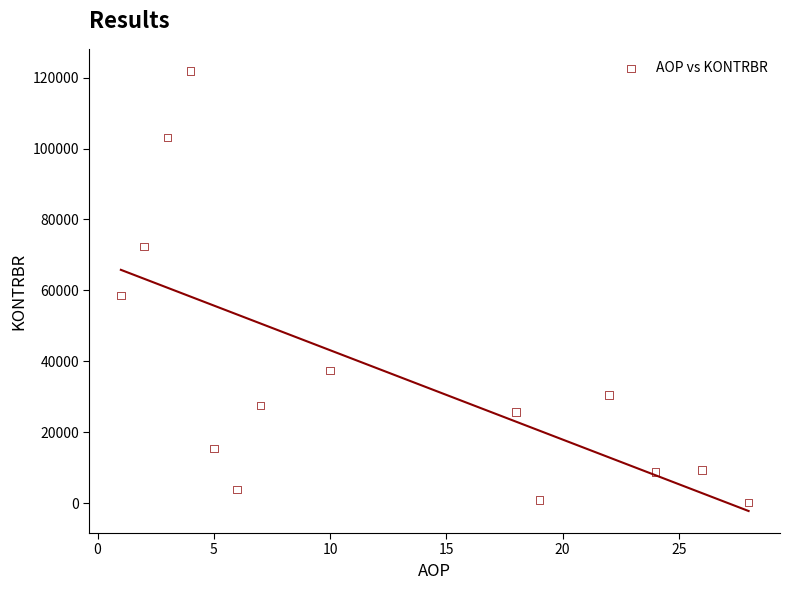

What is the range of X values (max minus min)?

27.0